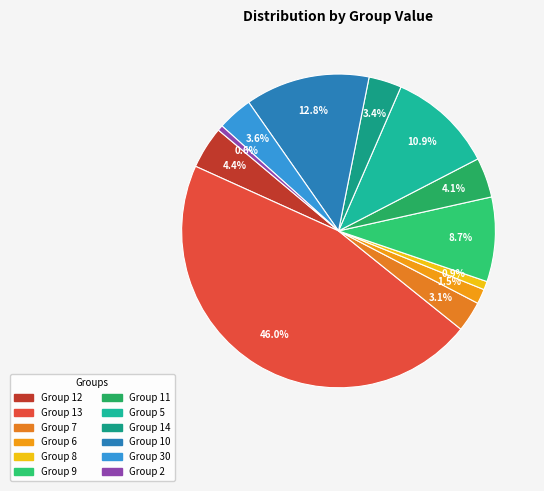

To the nearest percent, what is the difference between the largest and smallest slice percentages?

45%